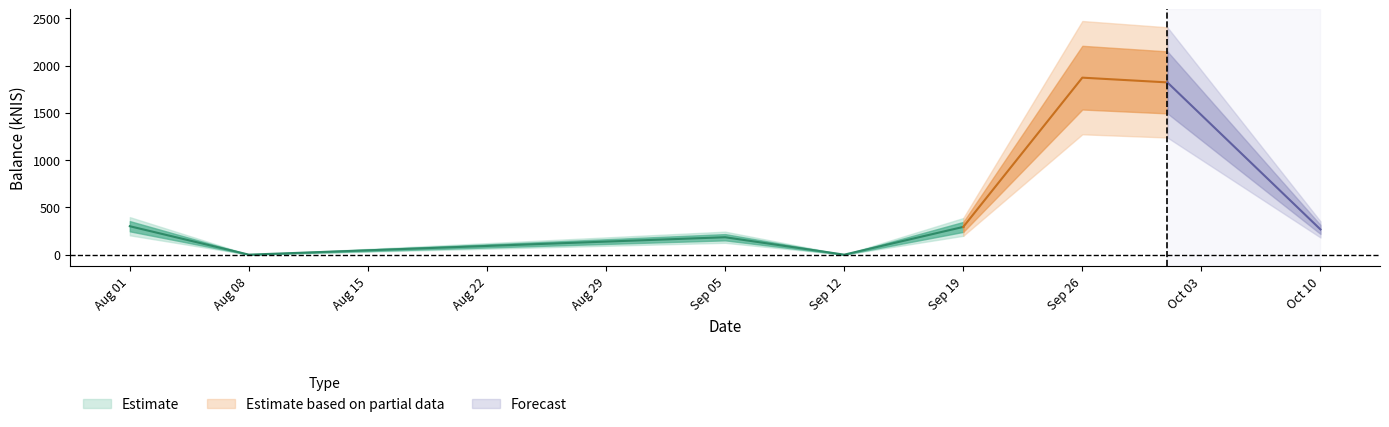

What is the label of the 3rd point from the right?

2024-09-26